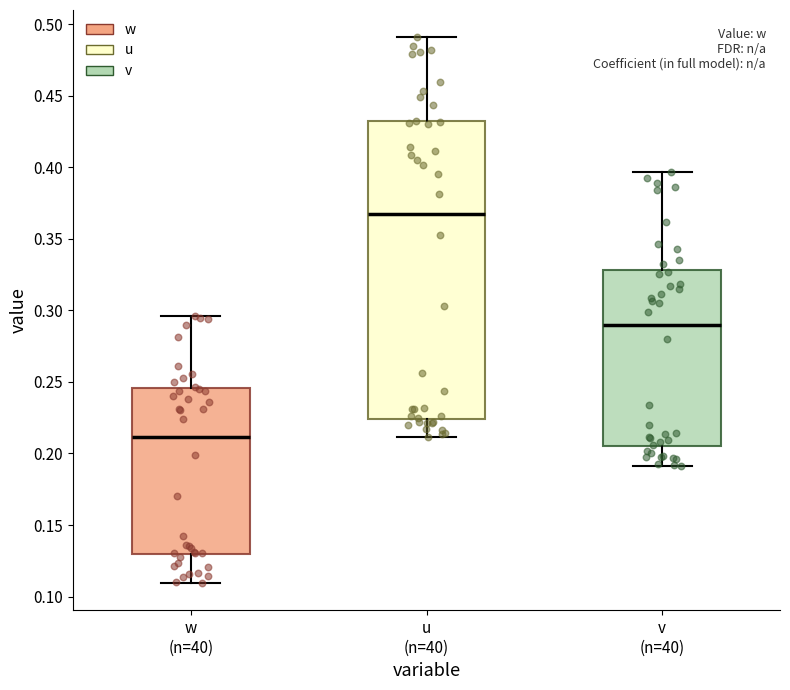

Where is the lower edge of the box for u (n=40) on the y-axis? The values are not printed on the chart, so give them approximately, as read against the axis.

0.225